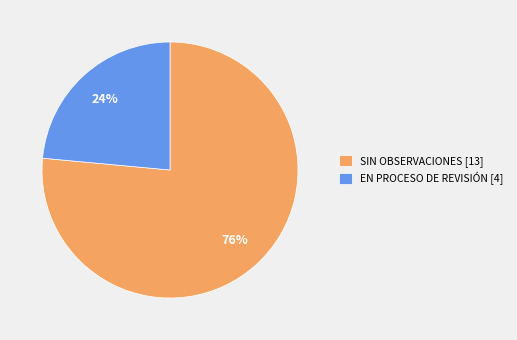

To the nearest percent, what percentage of the pie is EN PROCESO DE REVISIÓN?

24%